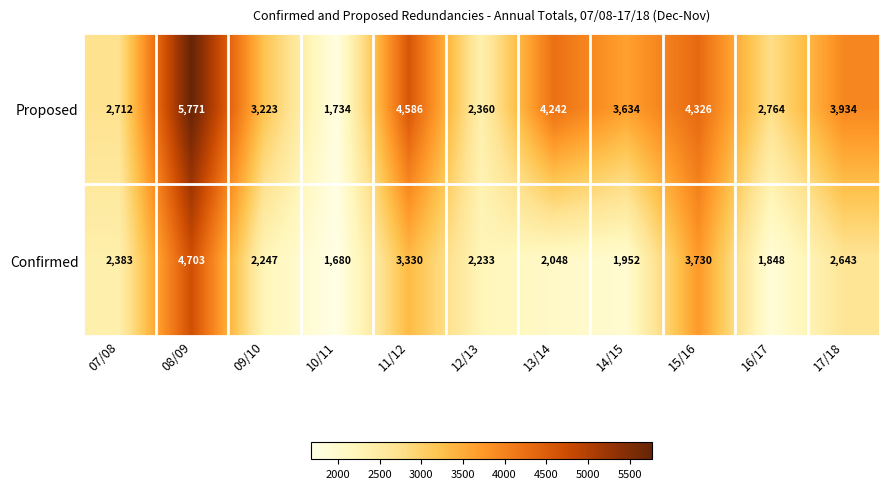

True or false: Proposed has a value of 1200 at 10/11.

False